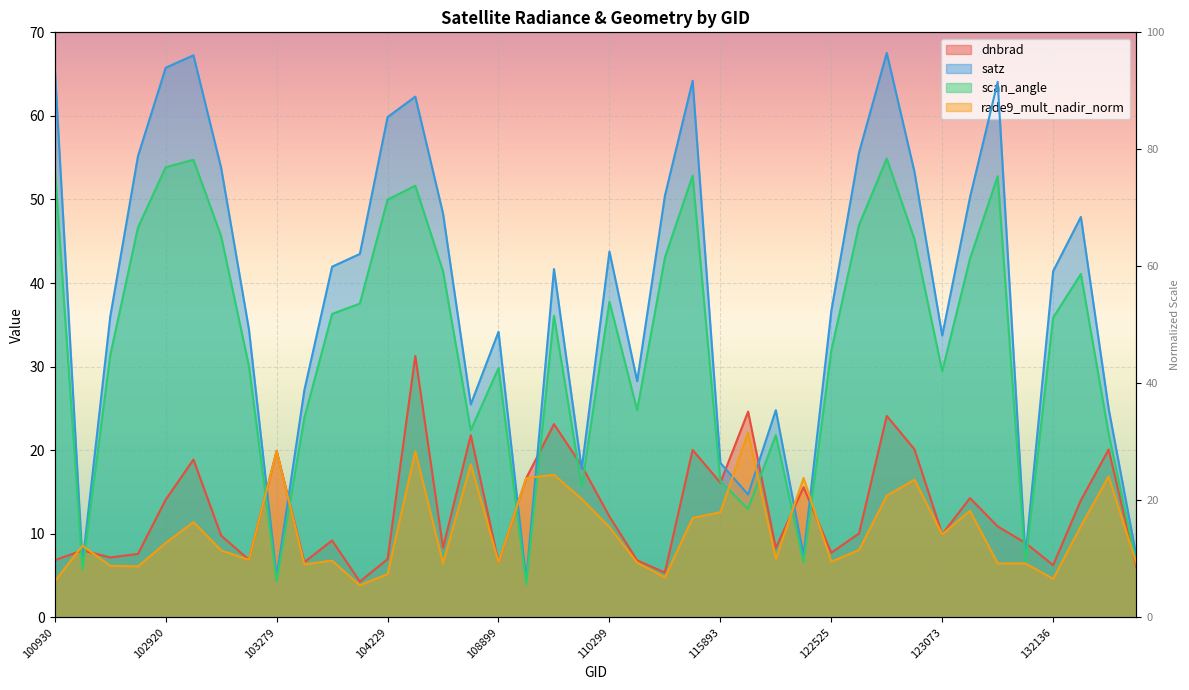

At how many categories does at least one series exceed 59?

8